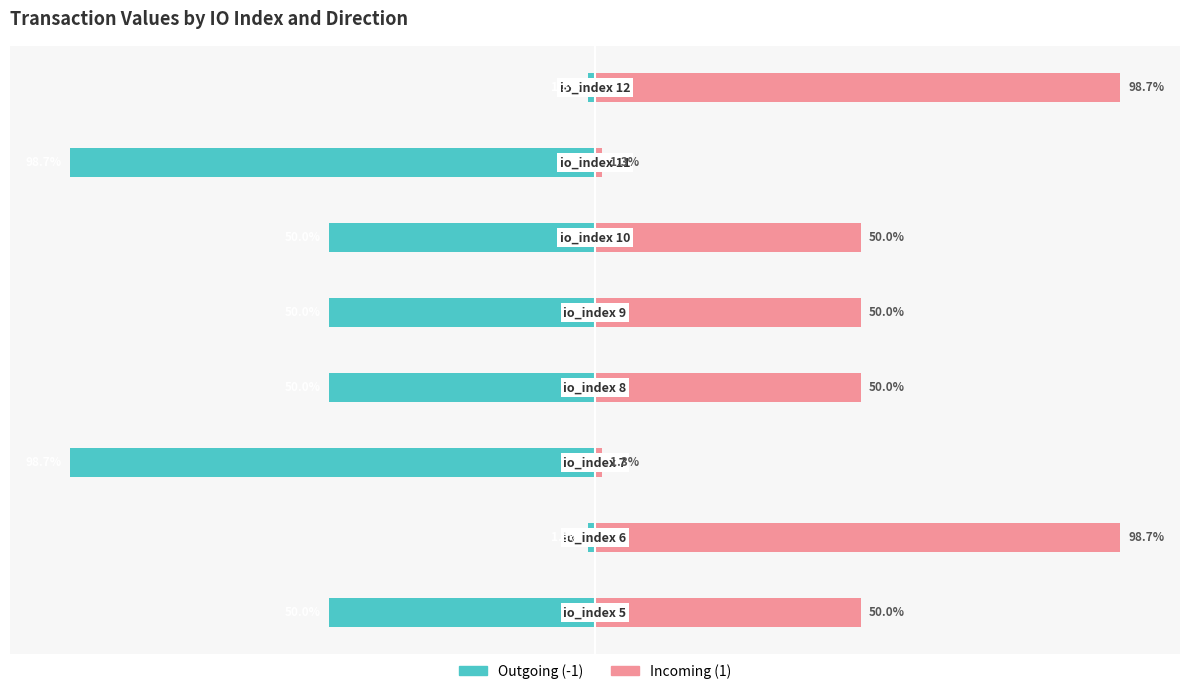

Which has a higher value, 7 or 6?

7